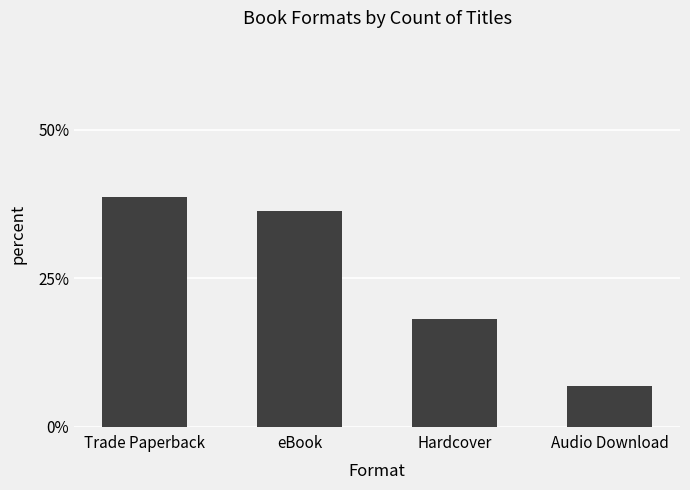

What is the sum of the values at Trade Paperback and Hardcover?

0.6